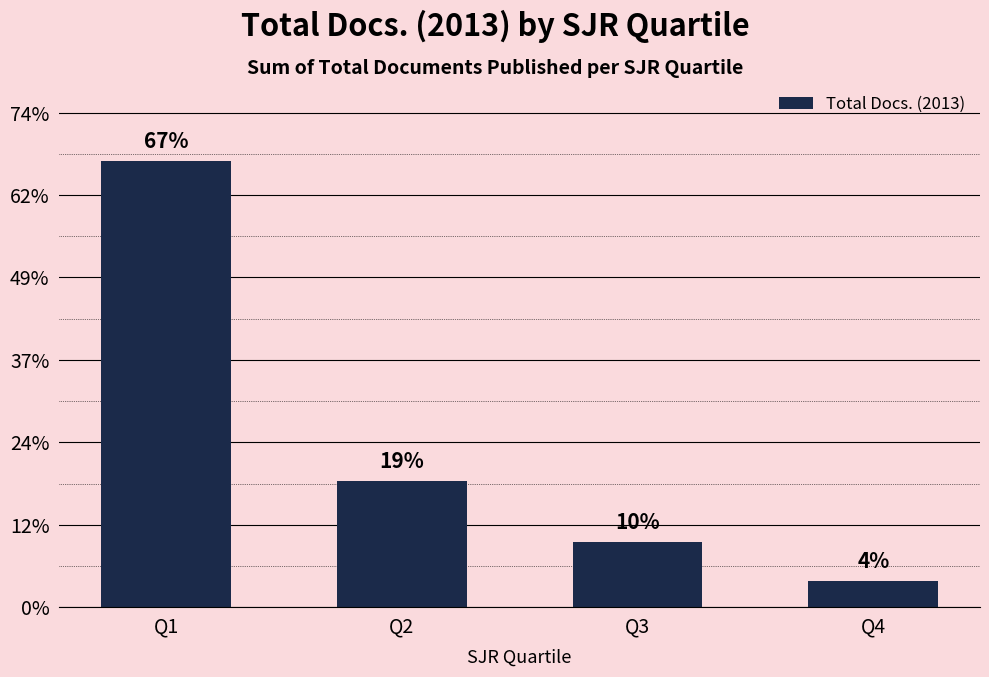

Does the chart contain any negative values?

No